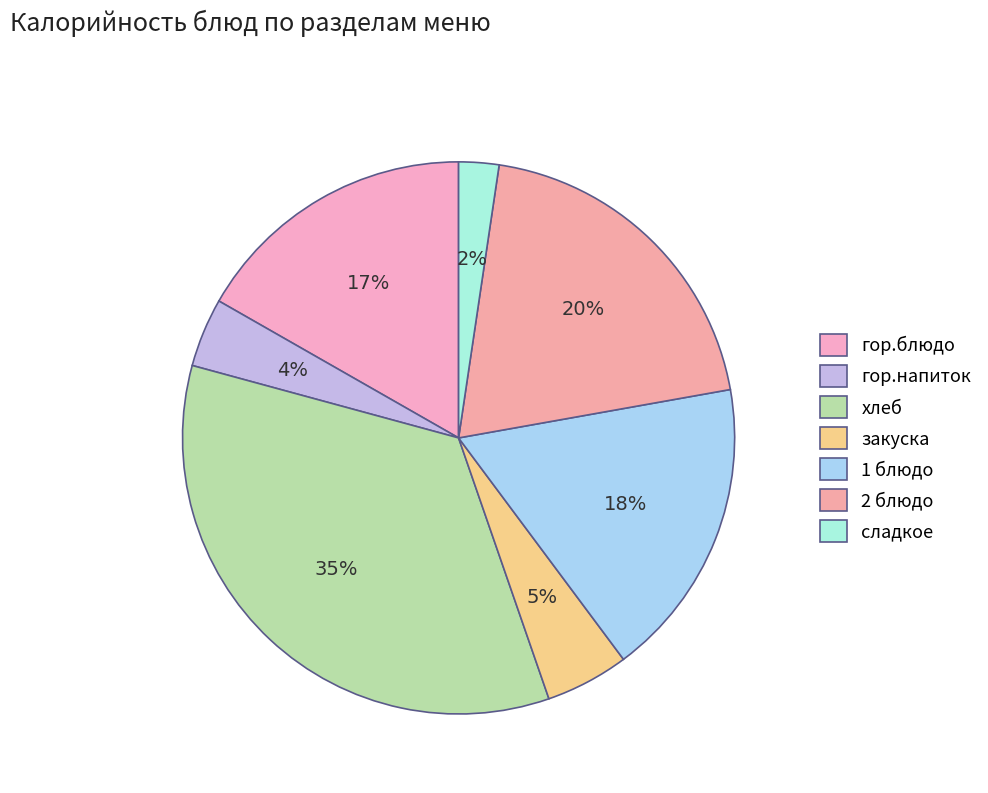

Is гор.напиток the majority of the pie?

No